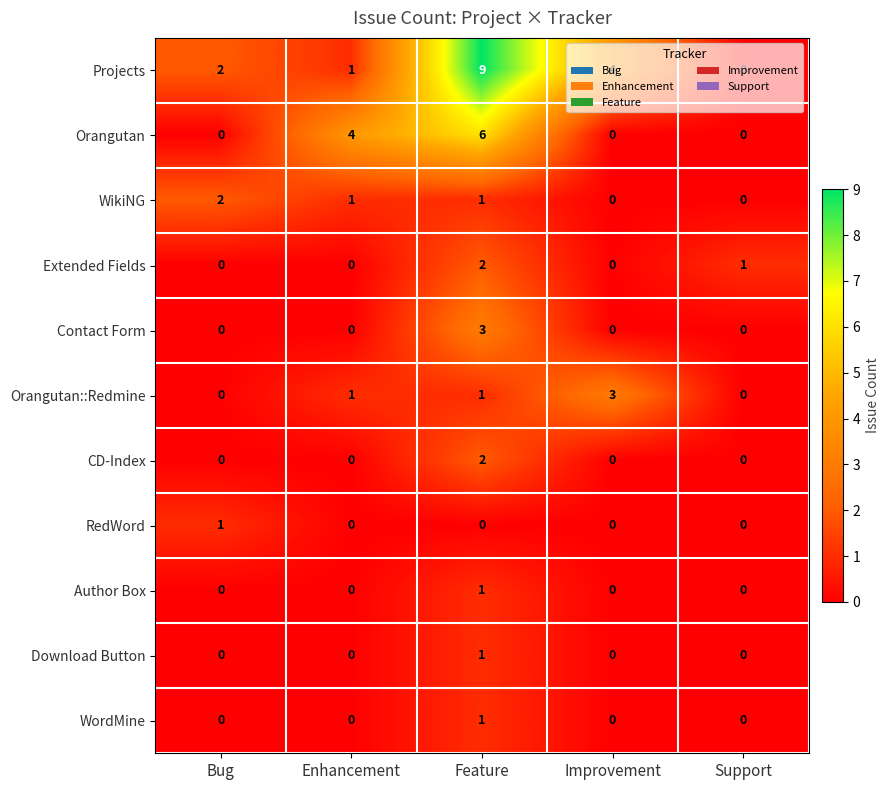

Count the Extended Fields values in the range 0 to 1.

4